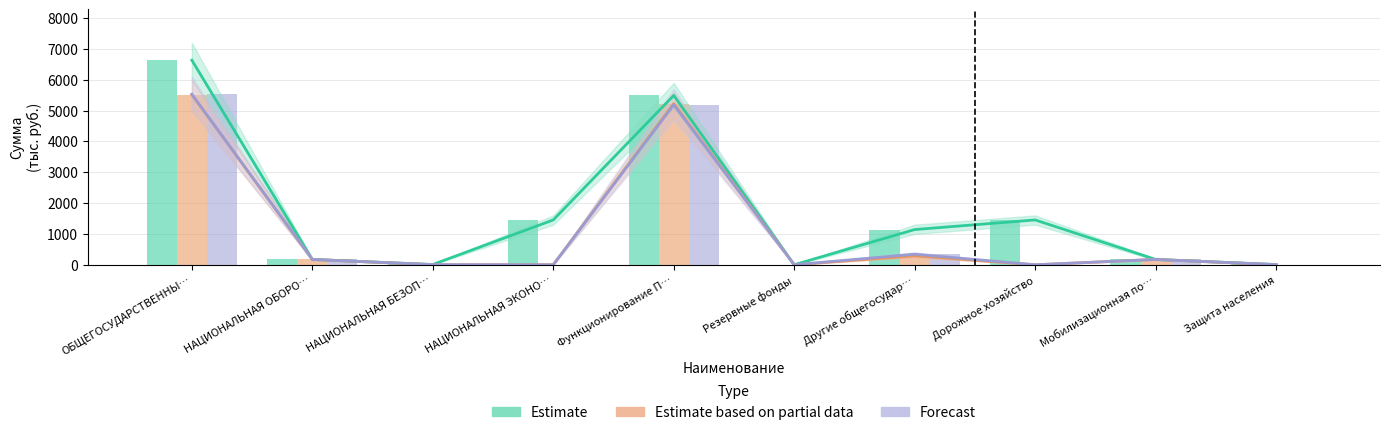

At how many categories does at least one series exceed 5792?

1